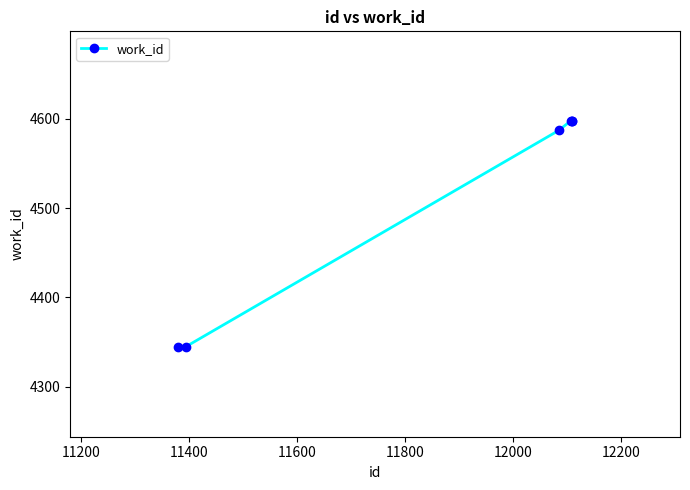

What is the difference between the second highest and second lowest values?

253